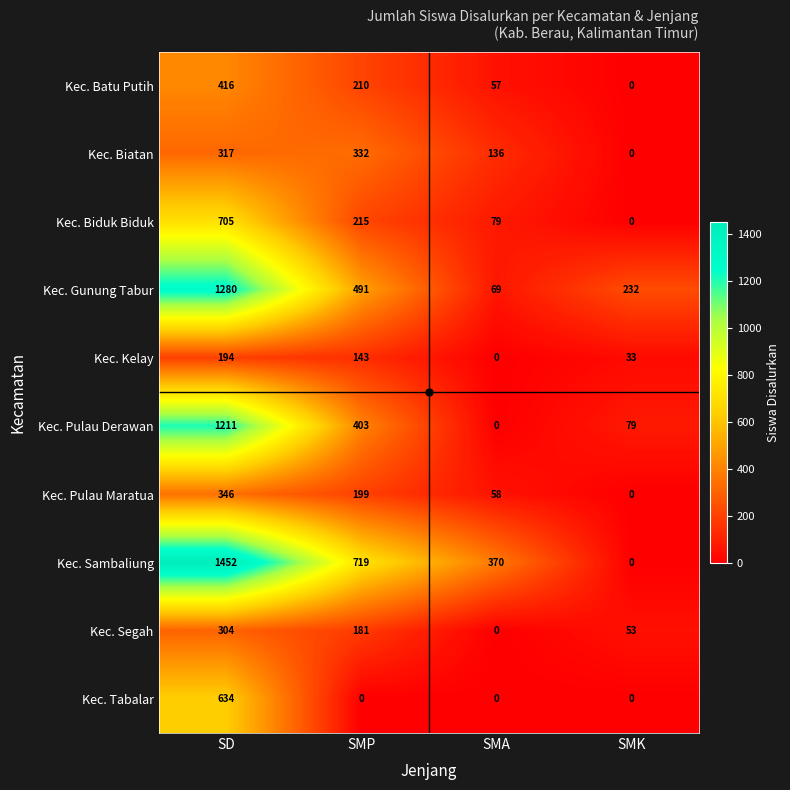

What is the average value of the Kec. Pulau Maratua series?

151